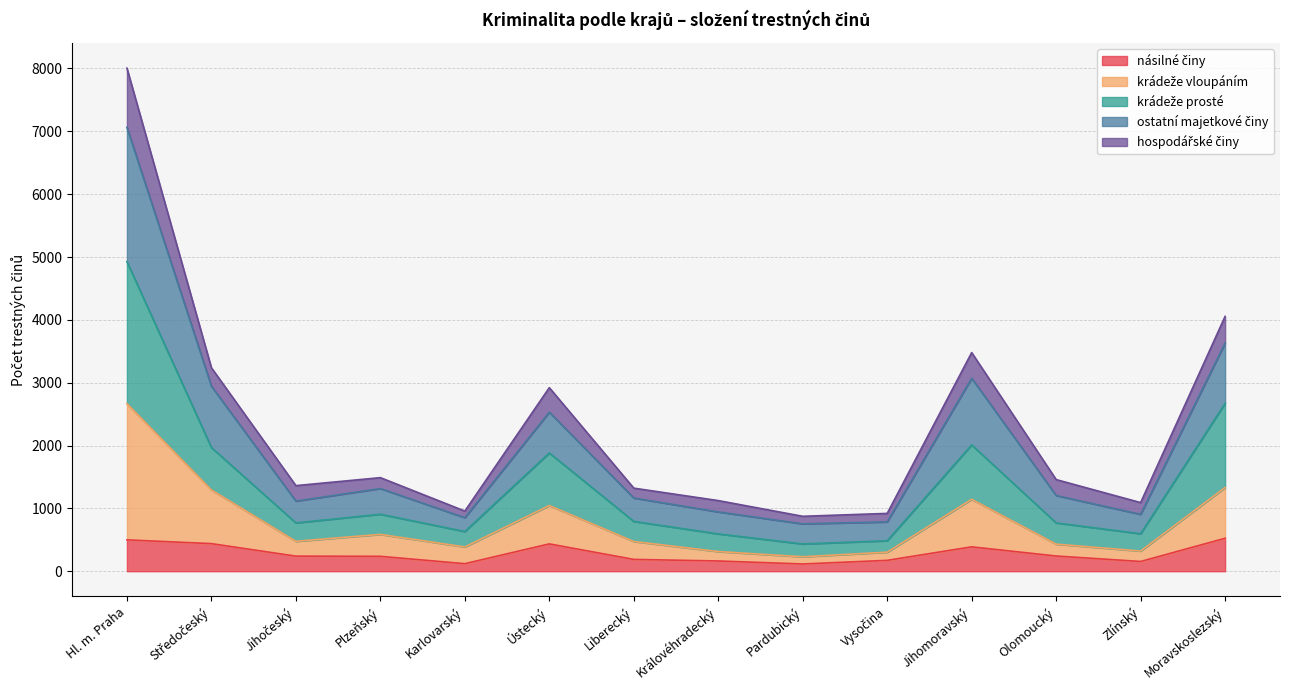

What is the greatest value displayed?

7063